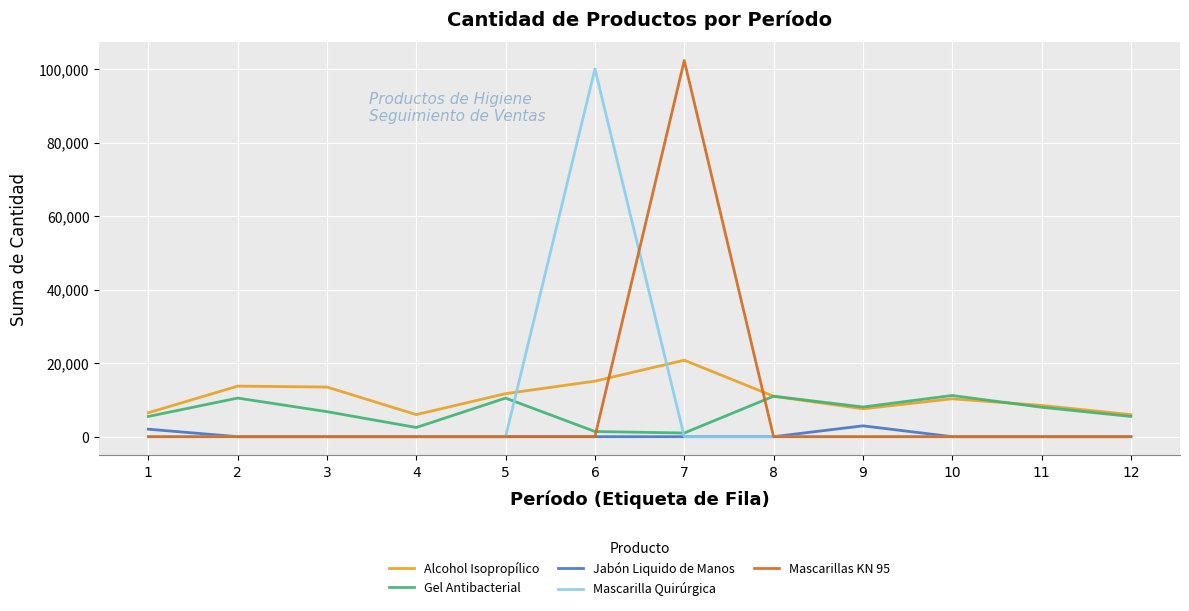

What is the maximum value for Gel Antibacterial?

11200